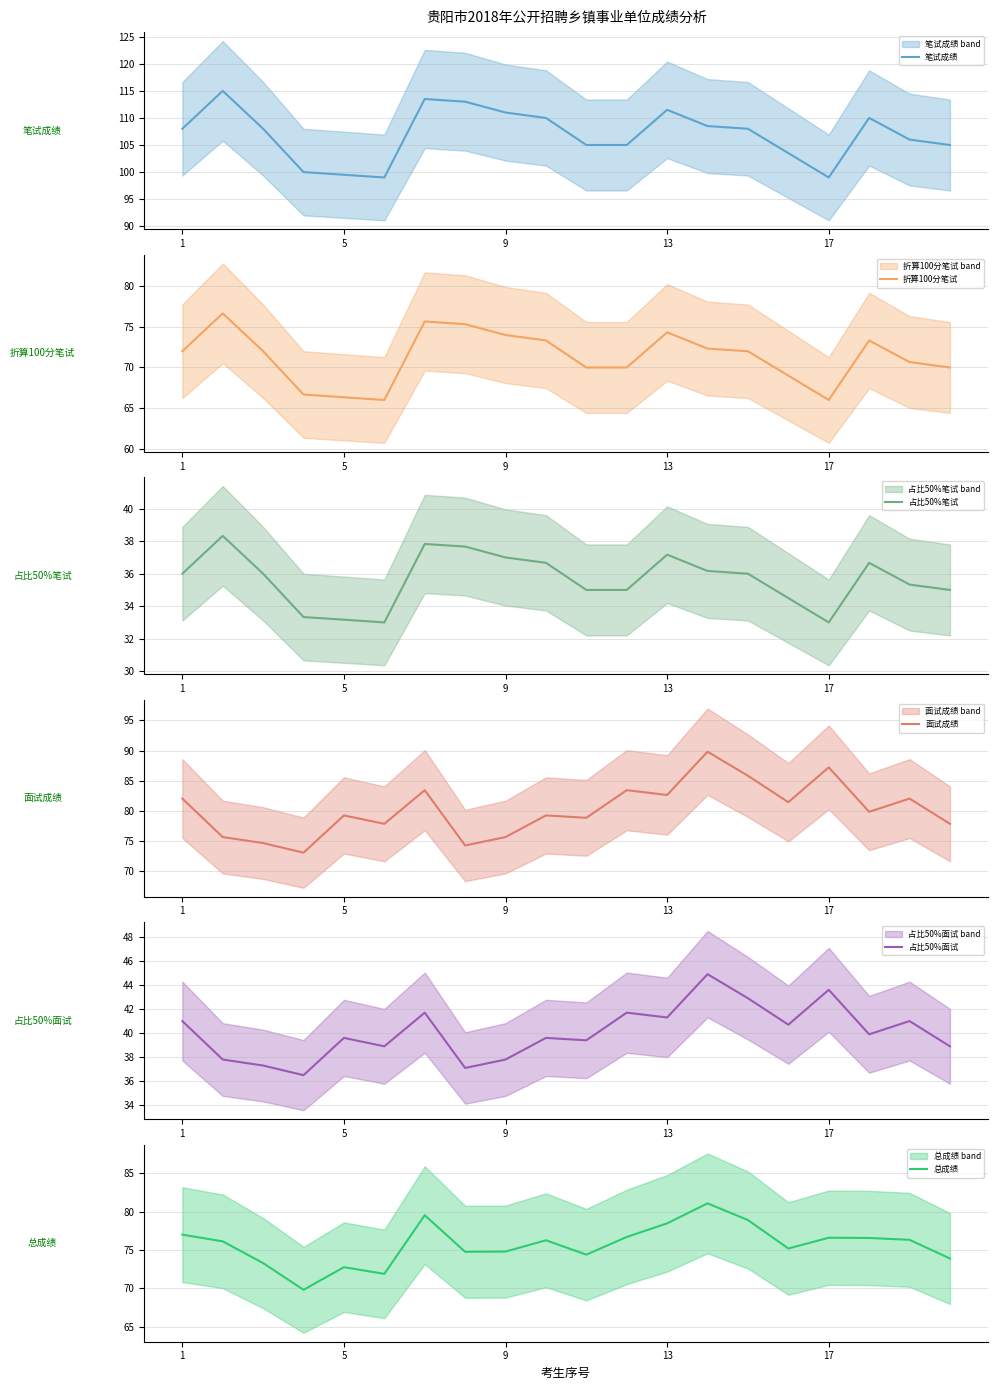

Is this an area chart (filled region under the line)?

No